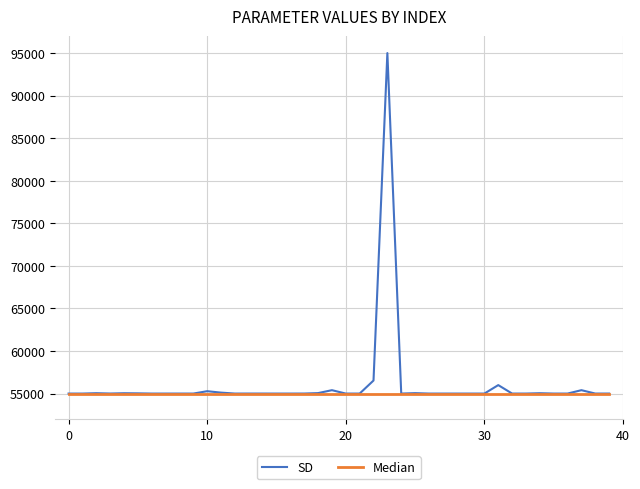

What is the minimum value shown in the chart?

55000.0